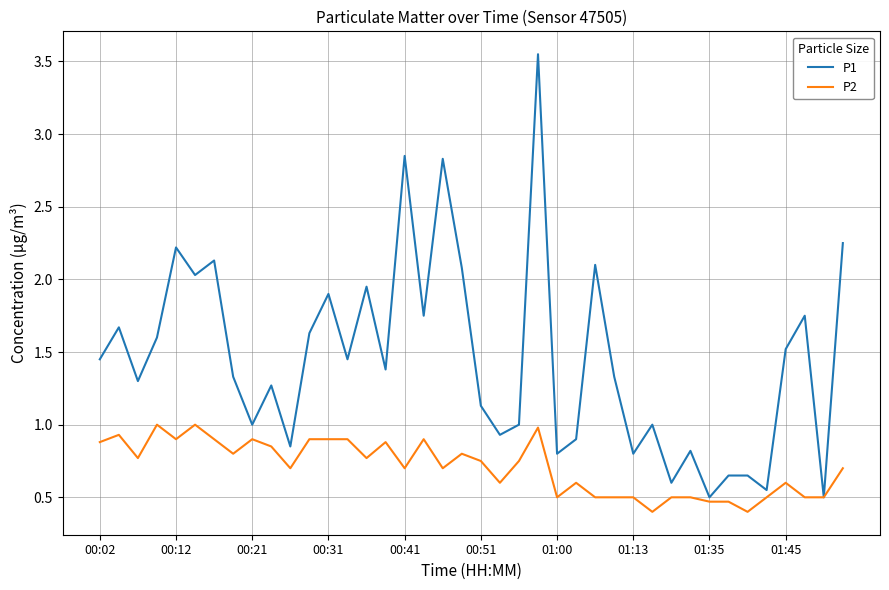

Rank the series by their average value, from highest to lowest.

P1, P2